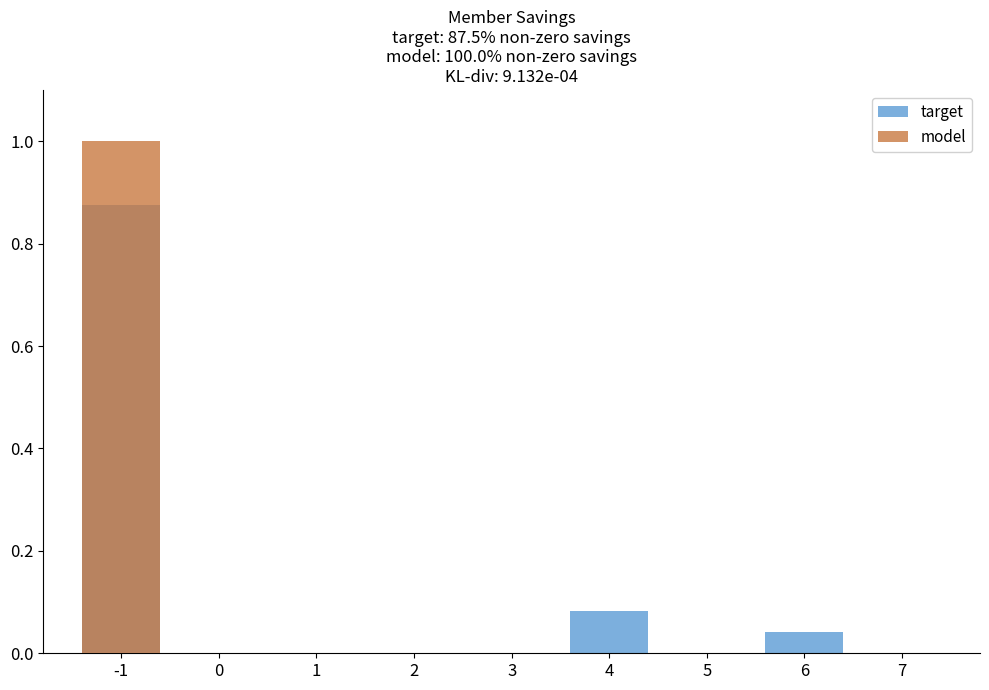

How many positive values does the model series have?

1